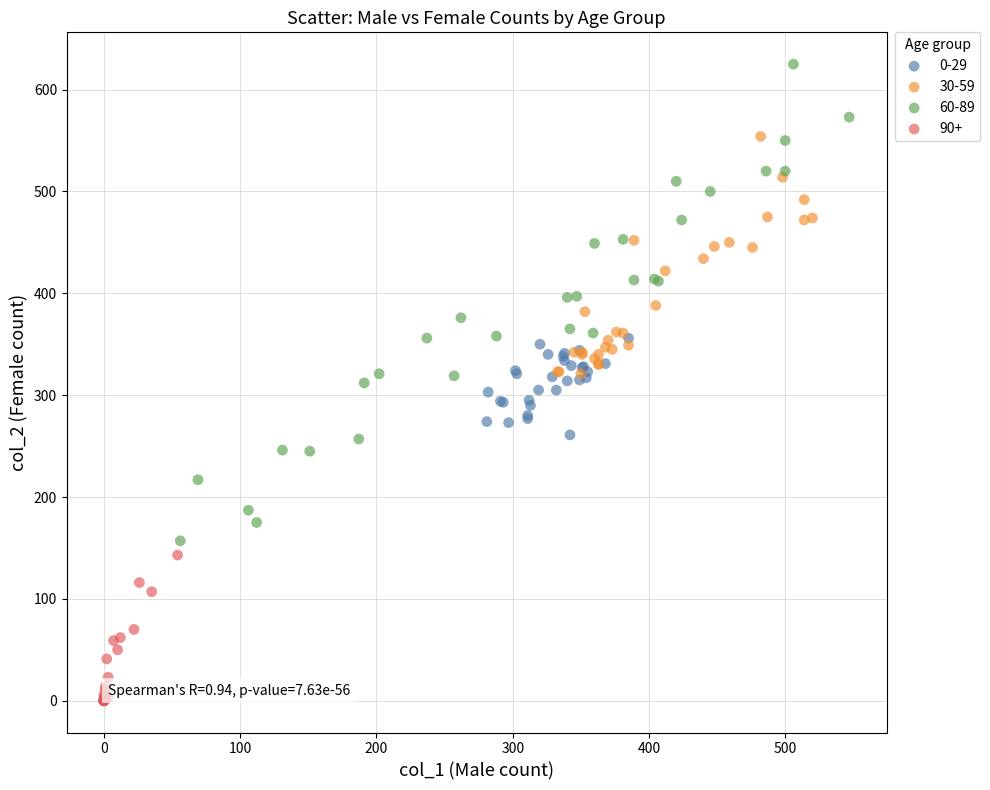

Which series has the widest spread of Y values?

60-89